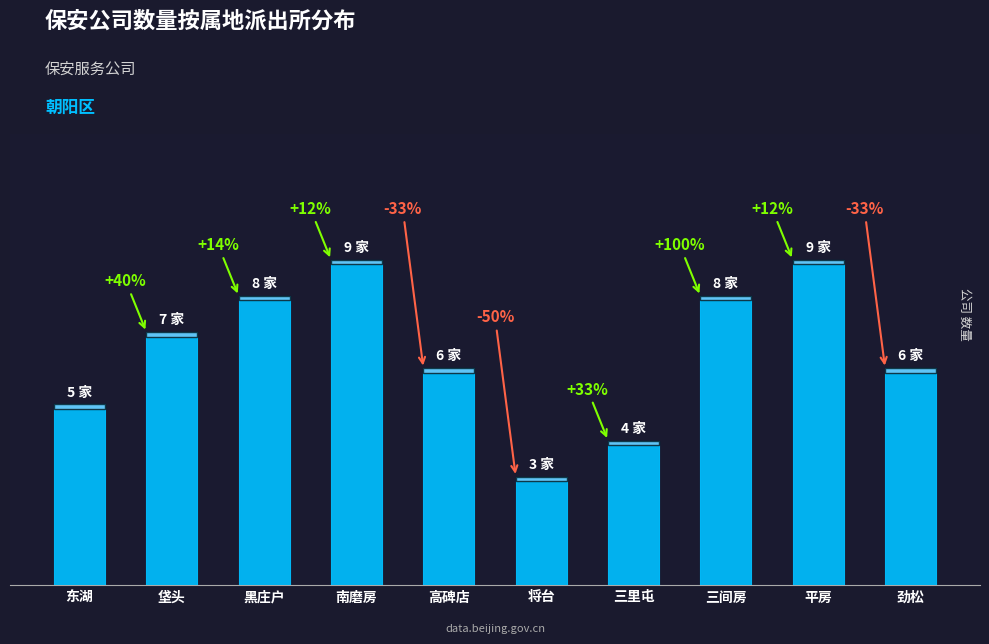

List the labels in order of value, largest first.

南磨房, 平房, 黑庄户, 三间房, 垡头, 高碑店, 劲松, 东湖, 三里屯, 将台